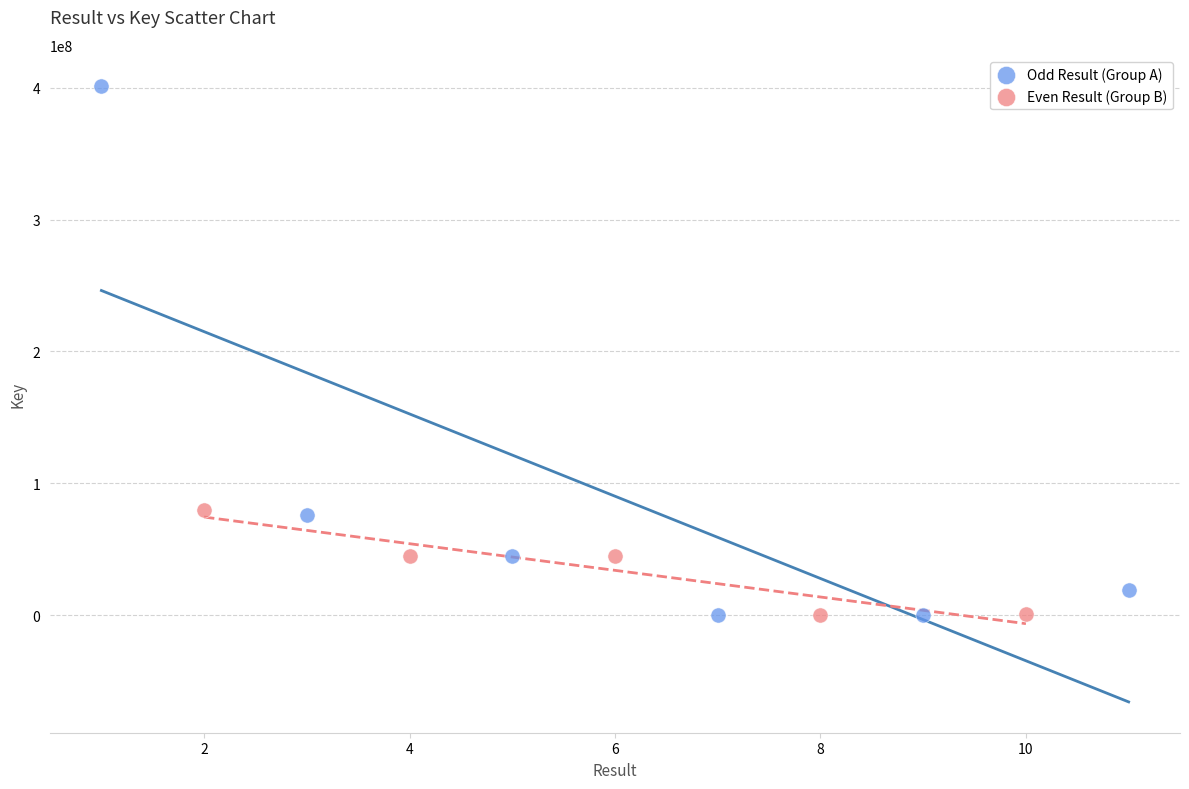

Which series has the widest spread of Y values?

Odd Result (Group A)